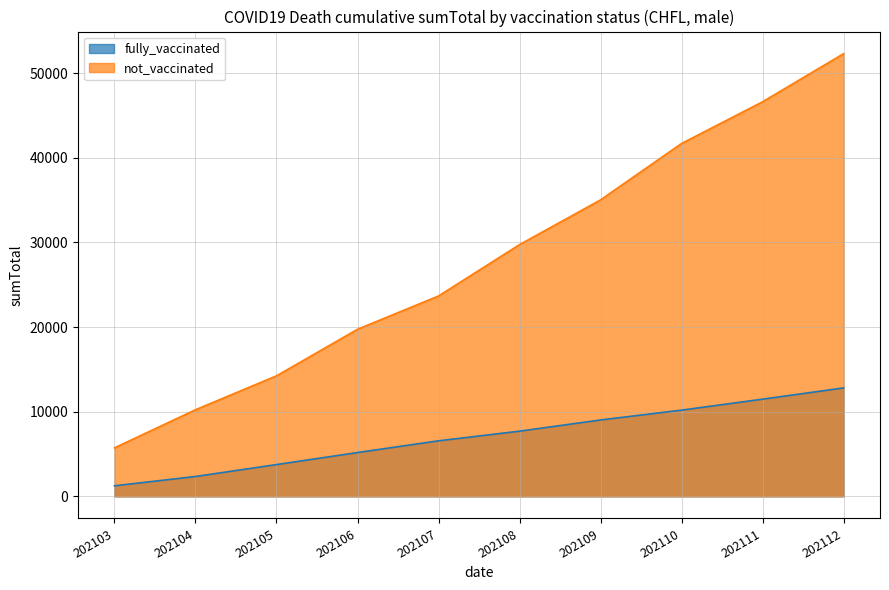

Reading right to left, extract all data points from this chart.

fully_vaccinated: 202112=12810	202111=11480	202110=10185	202109=9023	202108=7700	202107=6559	202106=5173	202105=3752	202104=2345	202103=1246
not_vaccinated: 202112=52304	202111=46620	202110=41692	202109=35028	202108=29743	202107=23674	202106=19740	202105=14238	202104=10234	202103=5726